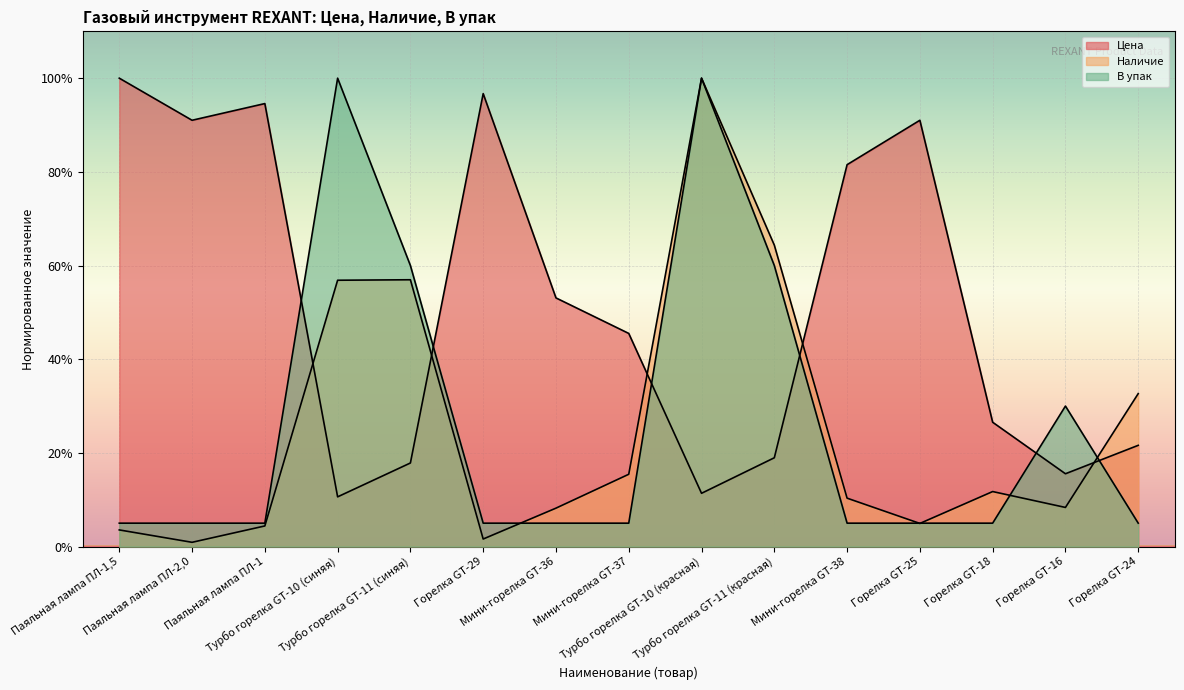

At which category is the sum across all series the highest?

Турбо горелка GT-10 (красная)